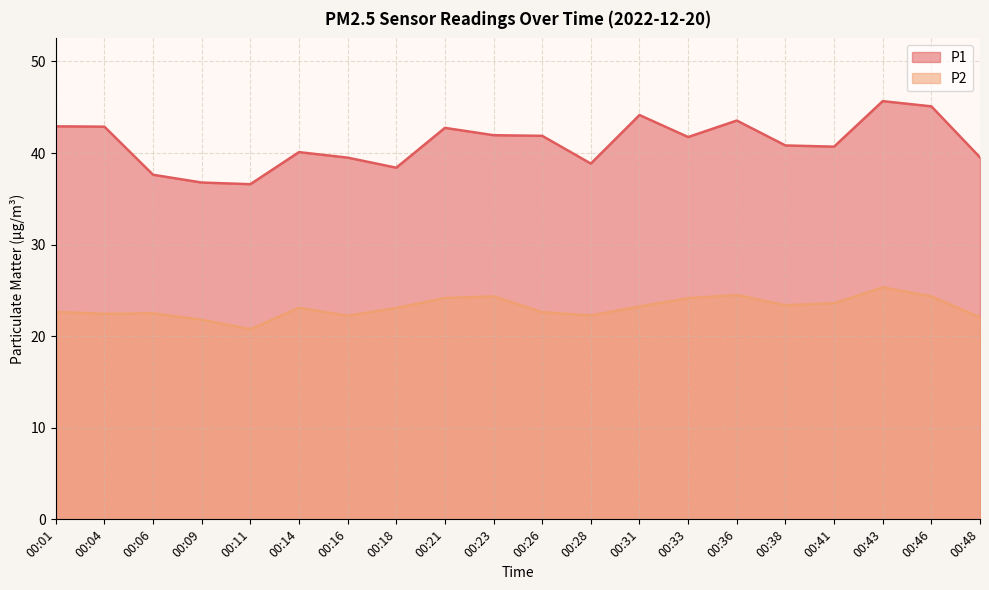

Which series changed the most between 00:04 and 00:43?

P2